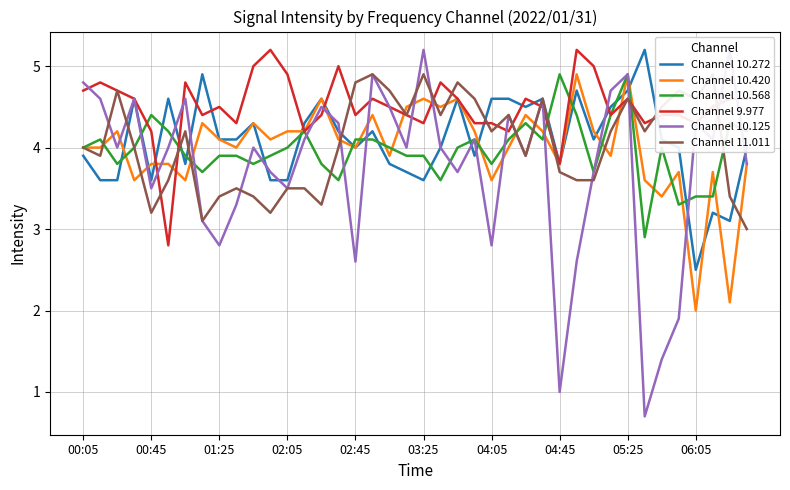

True or false: Channel 10.568 and Channel 10.272 cross at least once.

True